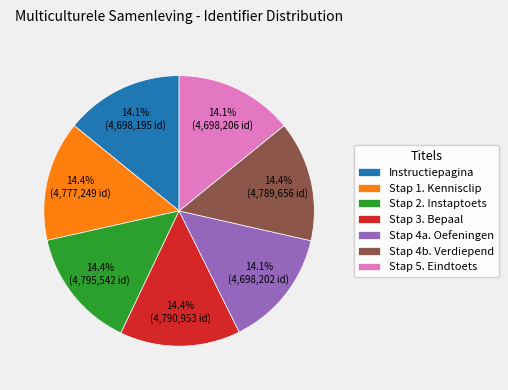

Combined, do Stap 1. Kennisclip and Stap 5. Eindtoets account for over 50%?

No